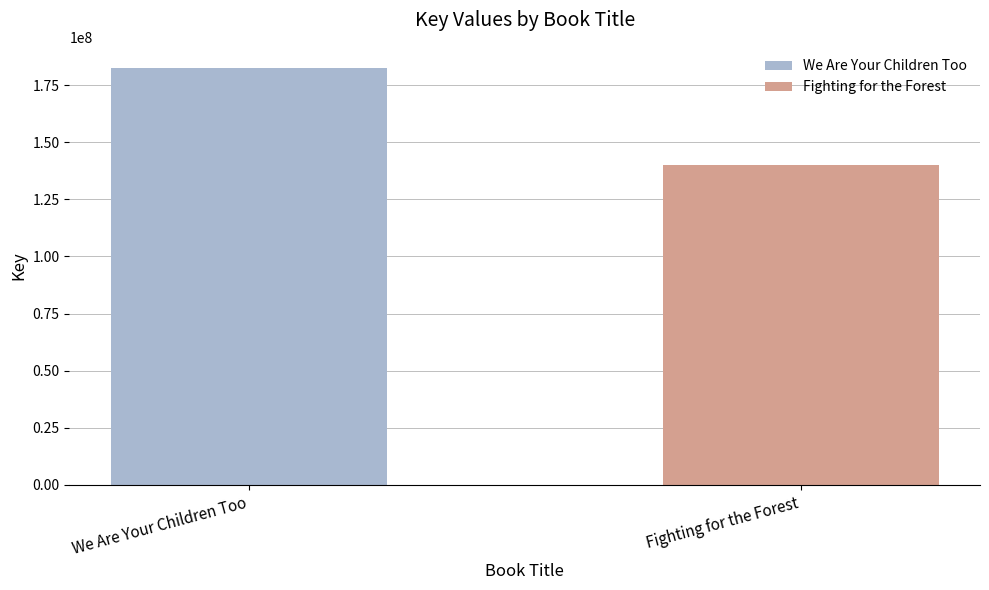

Is it true that the value at Audio Download (We Are Your Children Too) is 108394360?

False